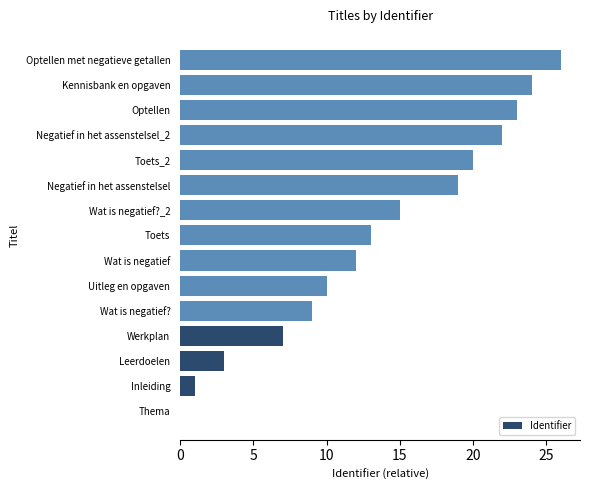

What is the greatest value displayed?

26